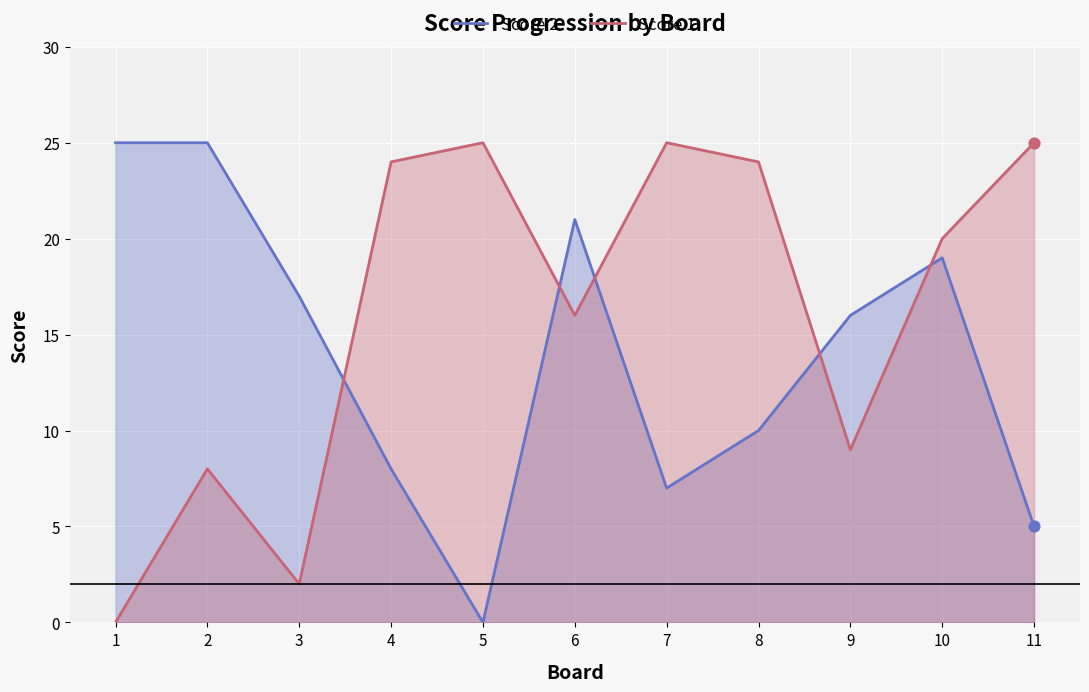

Is the value of Score 2 at 7 greater than the value of Score 1 at 9?

No